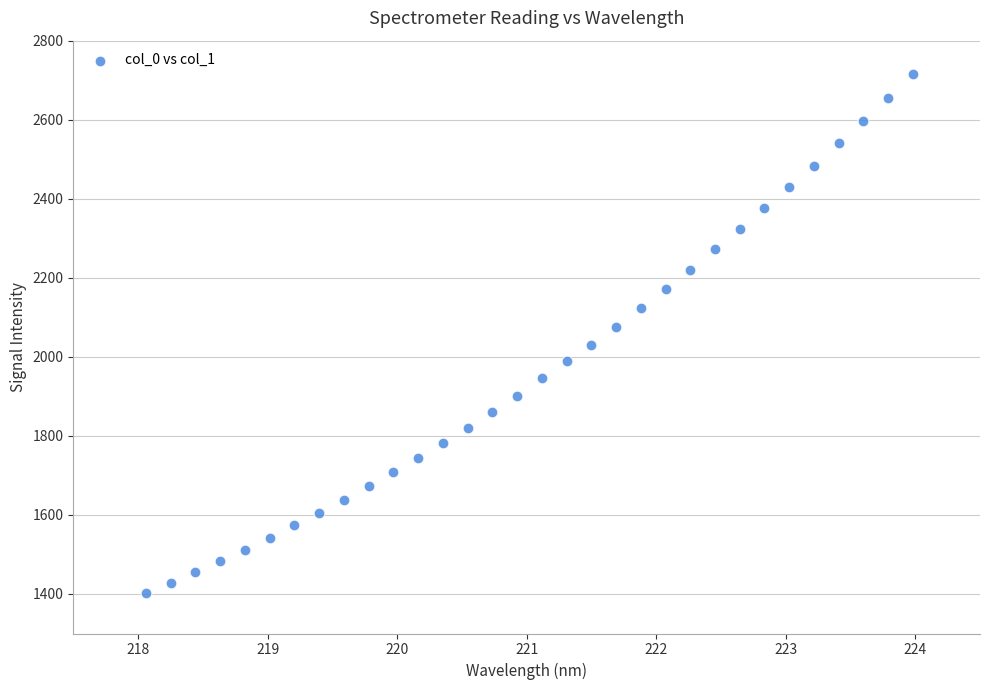

What is the range of X values (max minus min)?

5.9